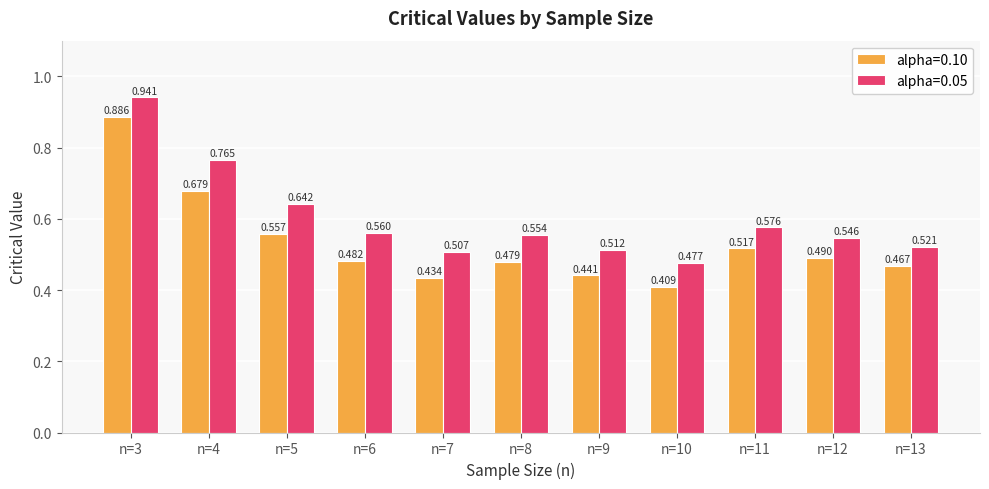

How many categories are shown in the chart?

11